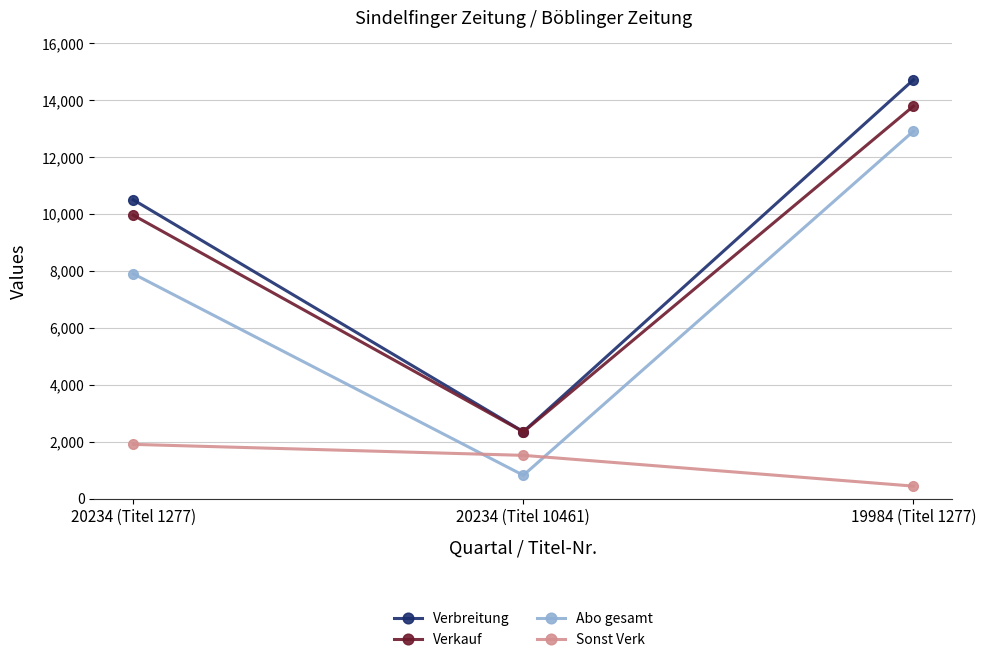

At which label does Sonst Verk reach its minimum?

19984 (Titel 1277)